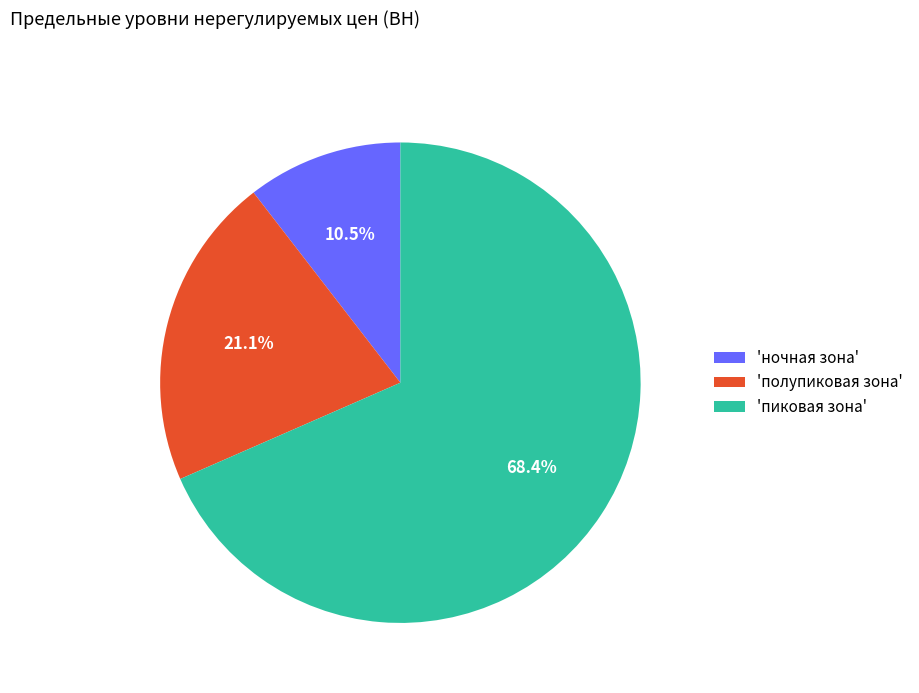

Which category has the smallest portion of the pie?

'ночная зона'